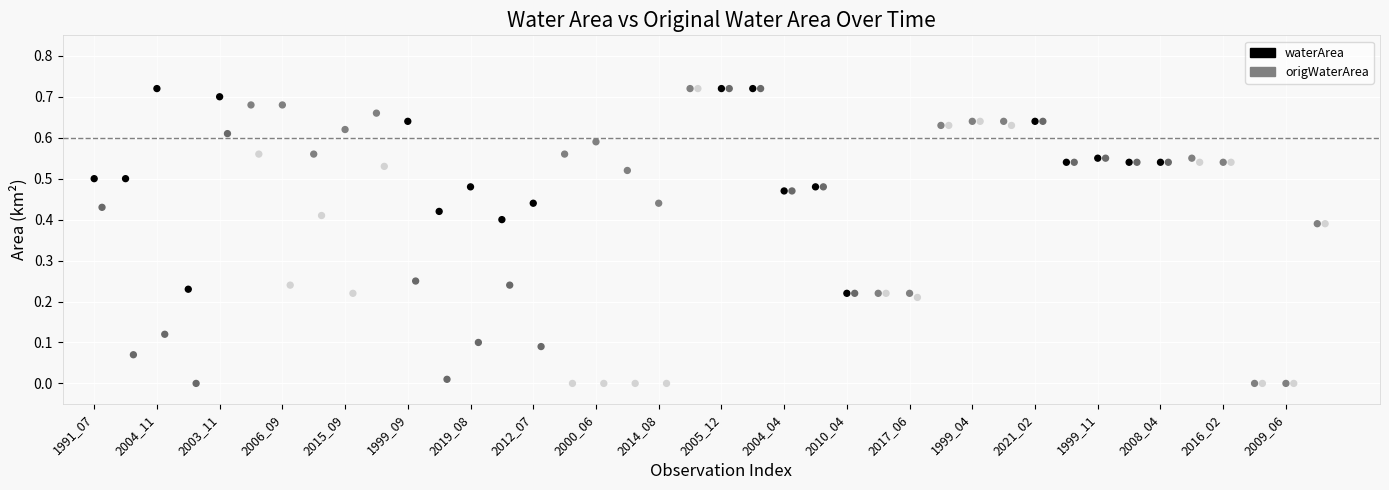

What are all the series names shown in the legend?

waterArea, origWaterArea